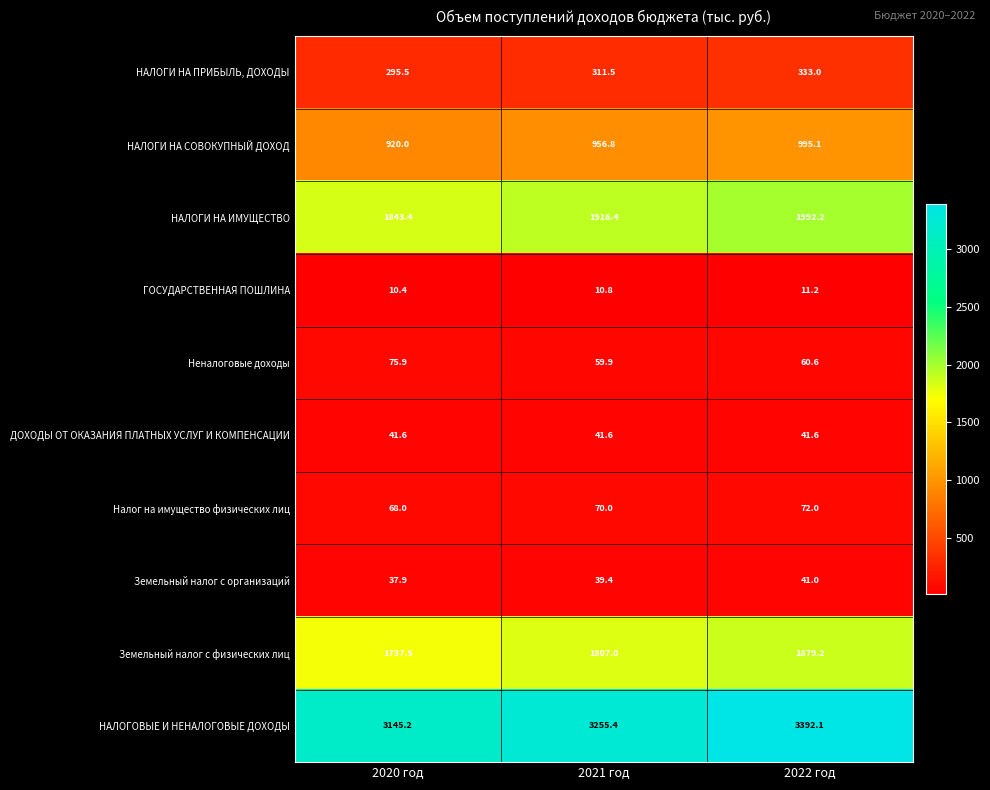

Reading right to left, transcribe all the data shown in this chart.

НАЛОГИ НА ПРИБЫЛЬ, ДОХОДЫ: 2022 год=333.0	2021 год=311.5	2020 год=295.5
НАЛОГИ НА СОВОКУПНЫЙ ДОХОД: 2022 год=995.1	2021 год=956.8	2020 год=920.0
НАЛОГИ НА ИМУЩЕСТВО: 2022 год=1992.2	2021 год=1916.4	2020 год=1843.4
ГОСУДАРСТВЕННАЯ ПОШЛИНА: 2022 год=11.2	2021 год=10.8	2020 год=10.4
Неналоговые доходы: 2022 год=60.6	2021 год=59.9	2020 год=75.9
ДОХОДЫ ОТ ОКАЗАНИЯ ПЛАТНЫХ УСЛУГ И КОМПЕНСАЦИИ: 2022 год=41.6	2021 год=41.6	2020 год=41.6
Налог на имущество физических лиц: 2022 год=72.0	2021 год=70.0	2020 год=68.0
Земельный налог с организаций: 2022 год=41.0	2021 год=39.4	2020 год=37.9
Земельный налог с физических лиц: 2022 год=1879.2	2021 год=1807.0	2020 год=1737.5
НАЛОГОВЫЕ И НЕНАЛОГОВЫЕ ДОХОДЫ: 2022 год=3392.1	2021 год=3255.4	2020 год=3145.2